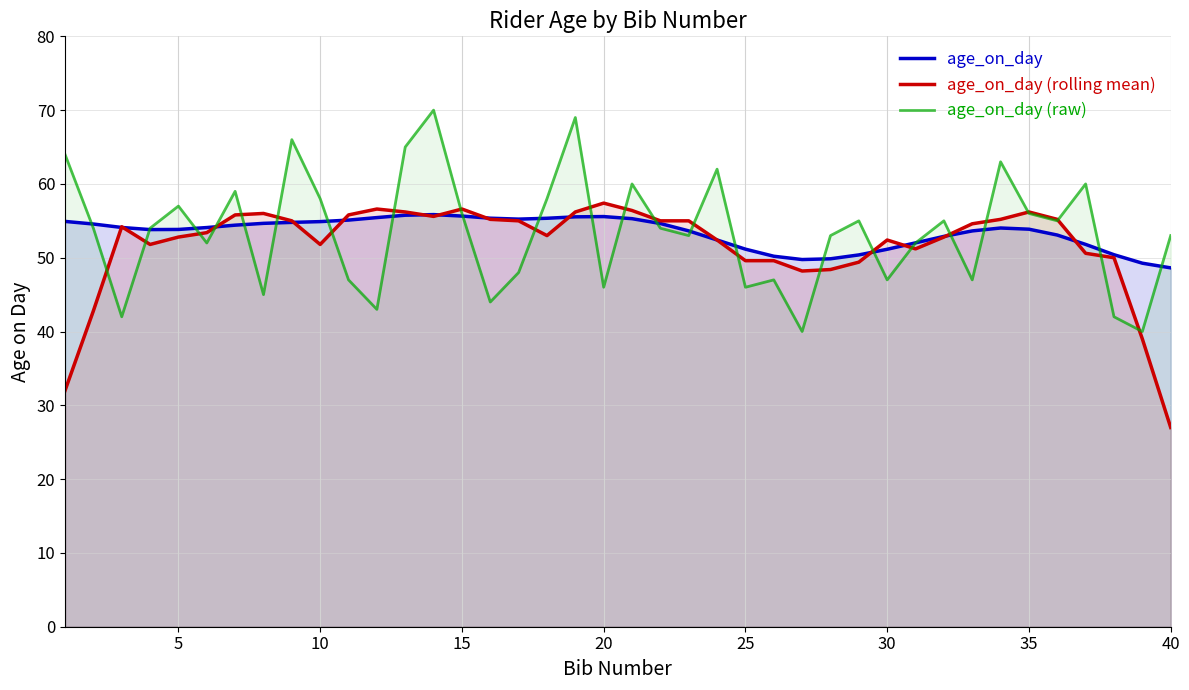

At how many categories does at least one series exceed 42?

40